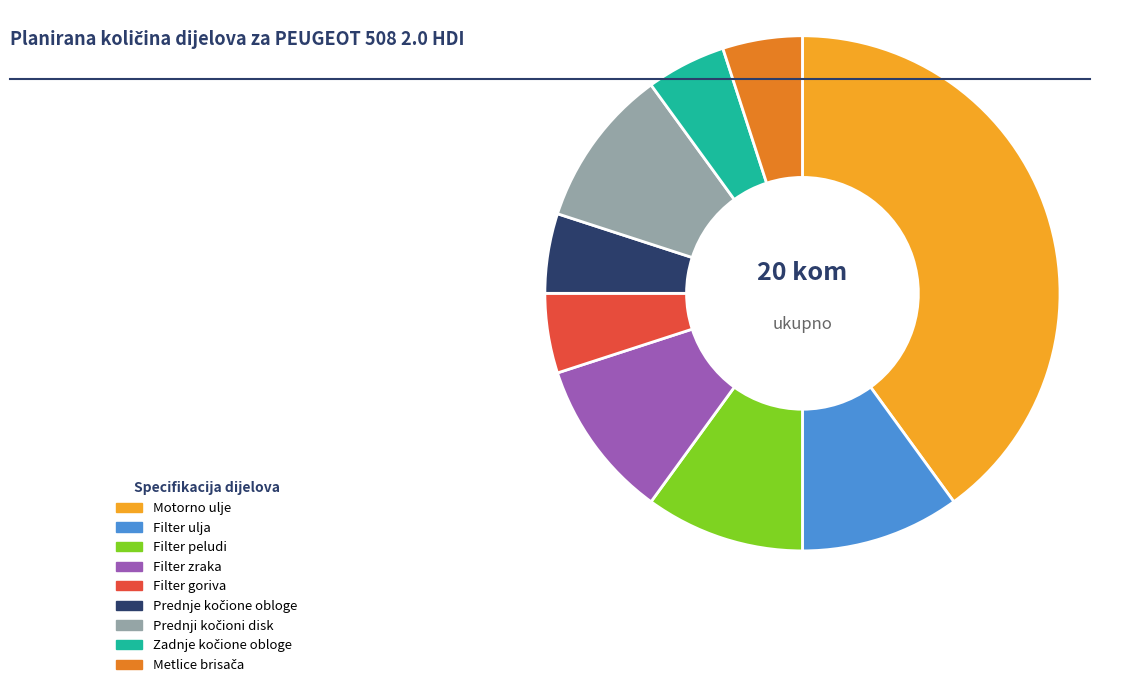

What is the ratio of the value at Motorno ulje to the value at Filter zraka?

4.0